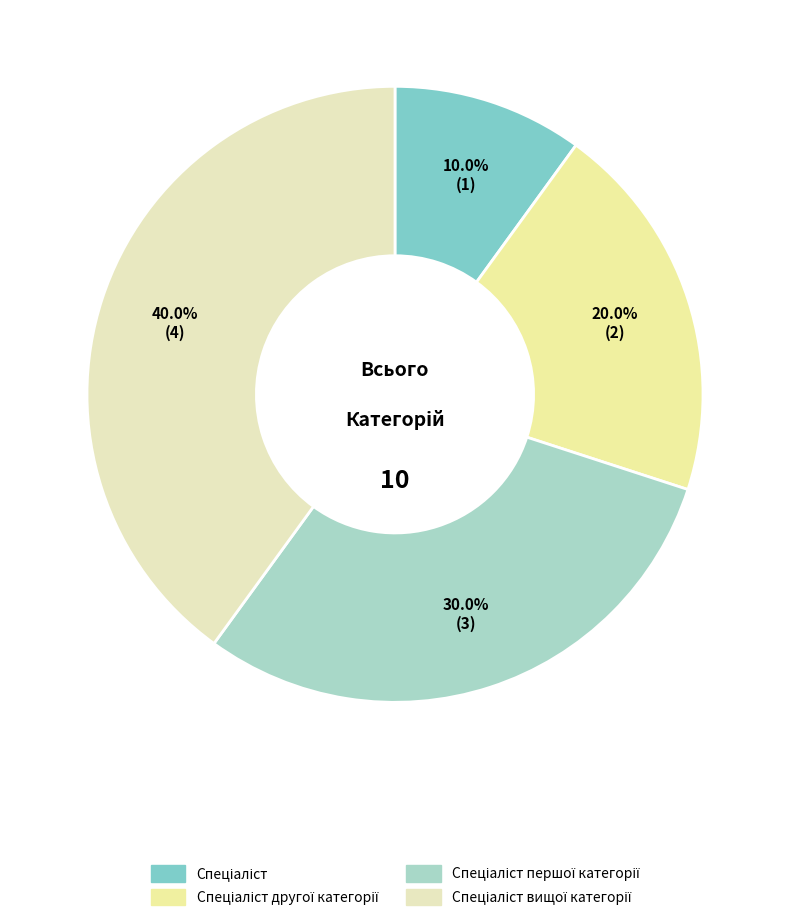

Is it true that Спеціаліст вищої категорії is 48% of the pie?

False